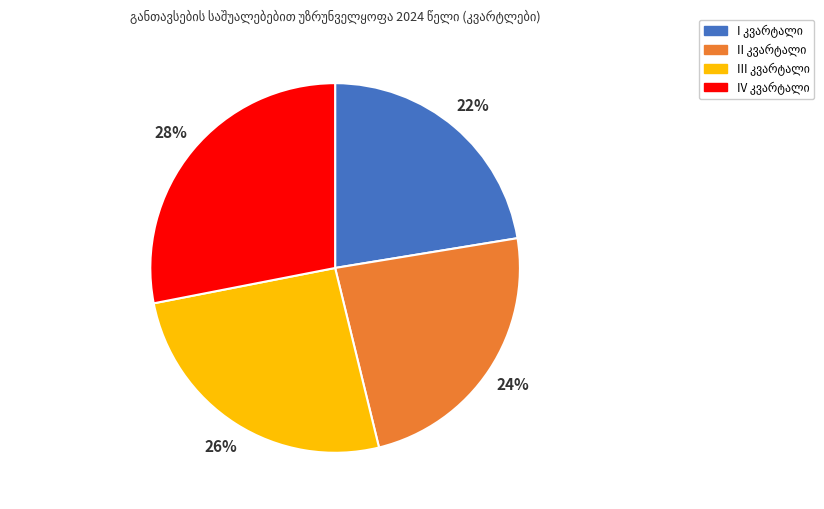

Does any single category account for the majority?

No